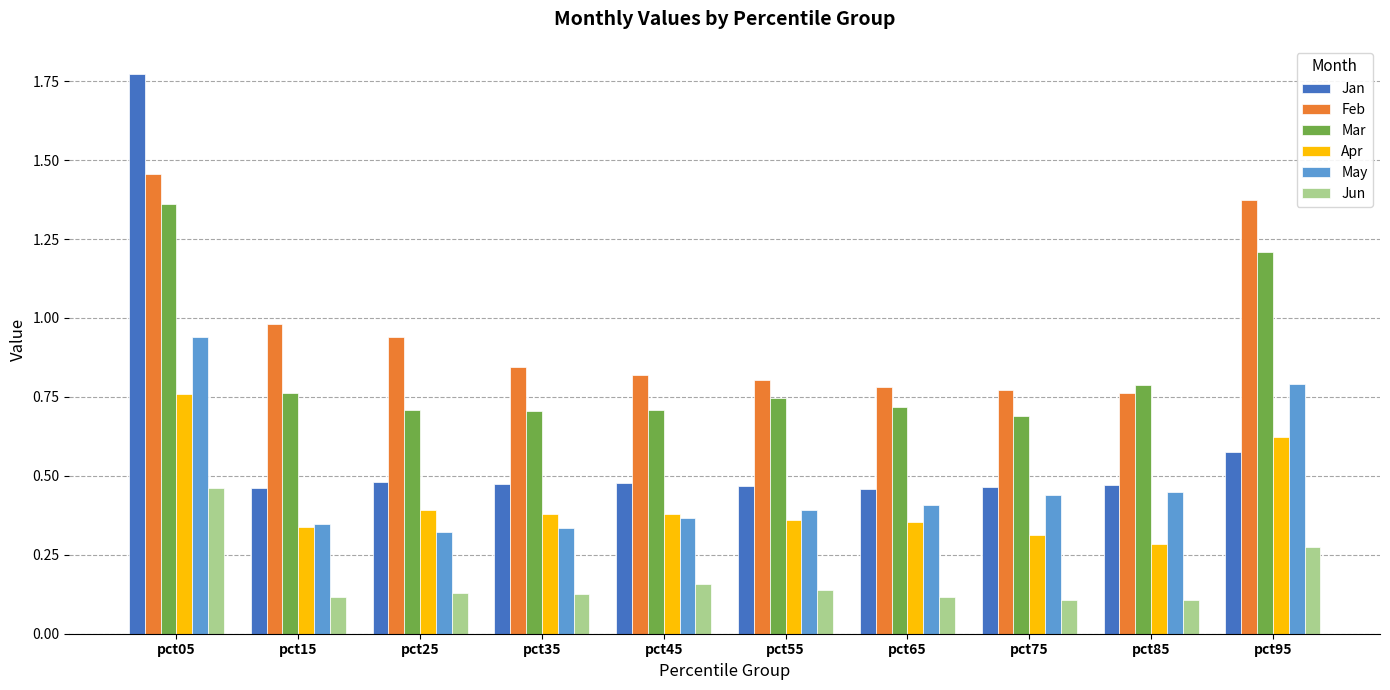

List the series in order of their peak value, highest first.

Jan, Feb, Mar, May, Apr, Jun